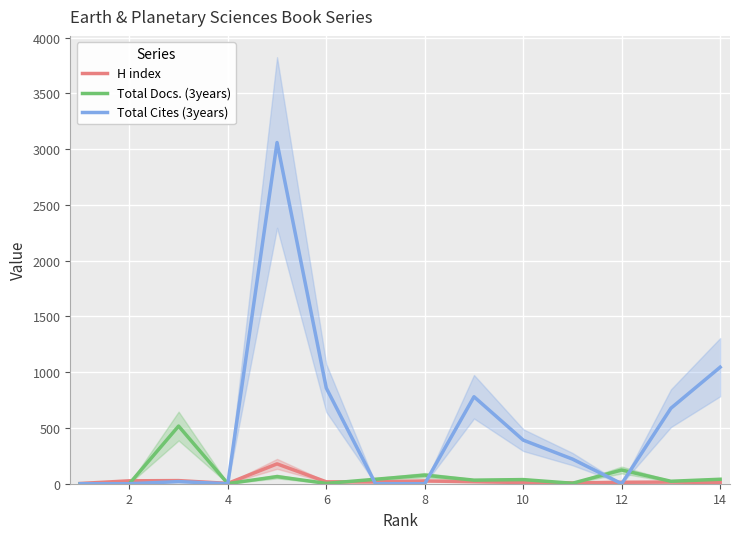

What is the difference between the maximum and minimum values in the Total Cites (3years) series?

3060